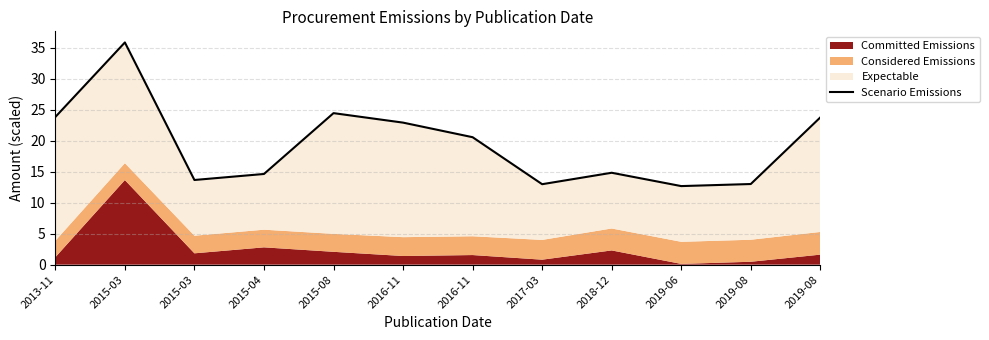

What is the difference between the second highest and second lowest values?

11.5